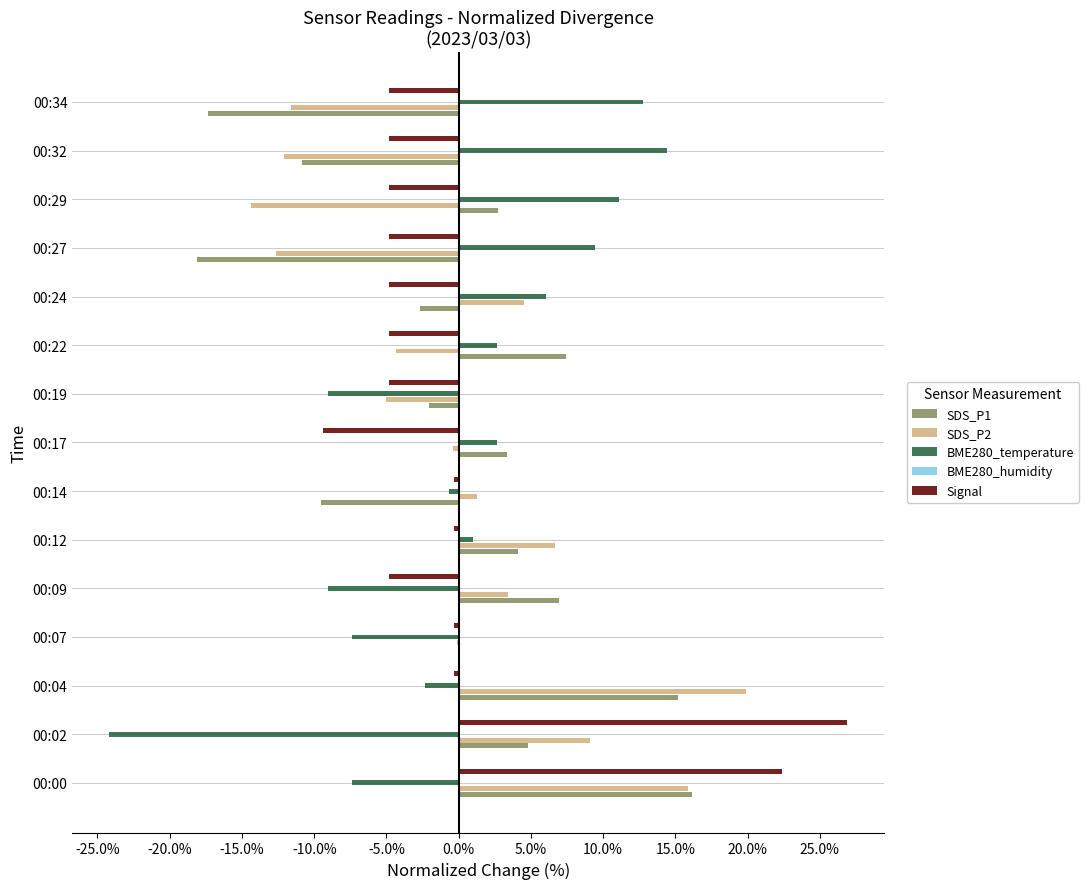

What are all the series names shown in the legend?

SDS_P1, SDS_P2, BME280_temperature, BME280_humidity, Signal